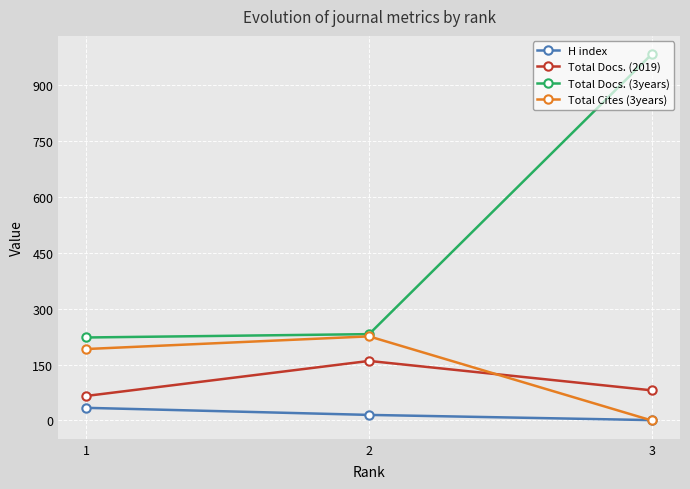

Count the H index values in the range 1 to 34.

3